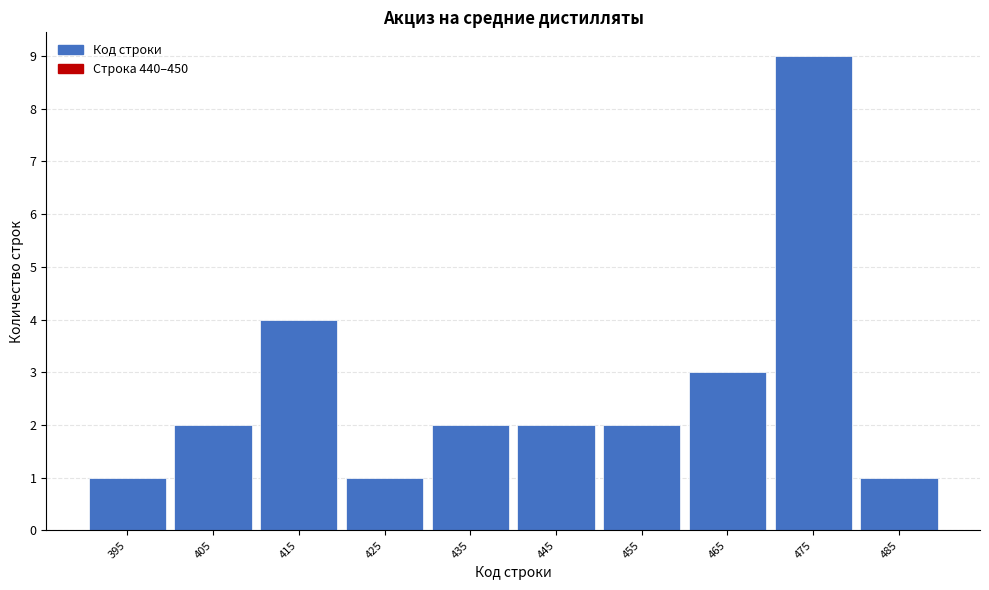

Reading left to right, transcribe all the data shown in this chart.

1	2	4	1	2	2	2	3	9	1